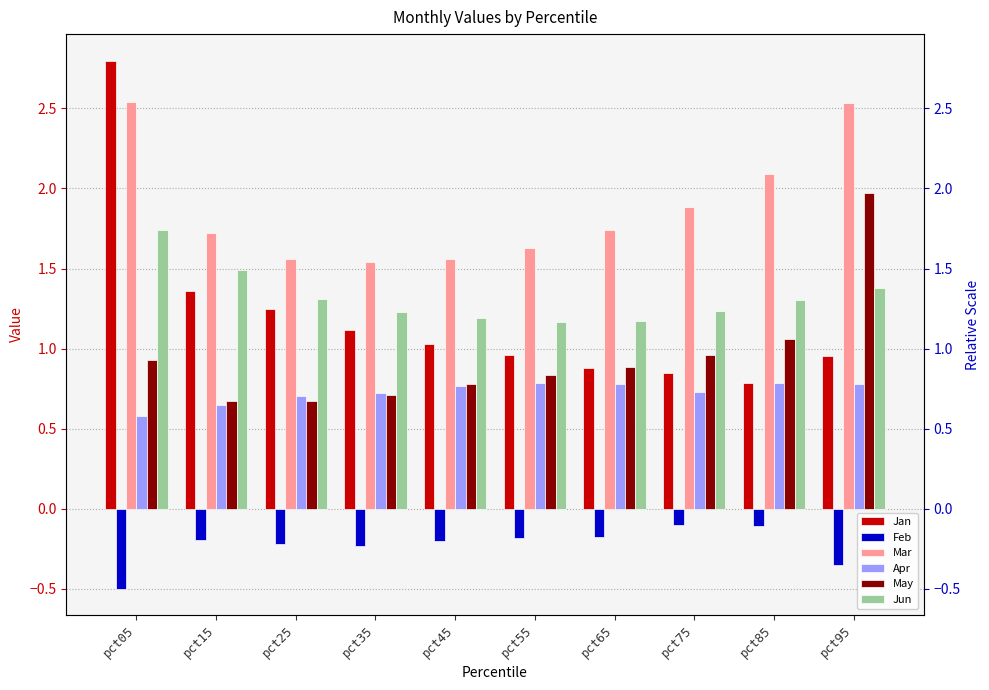

Which series has the largest total across all categories?

Mar